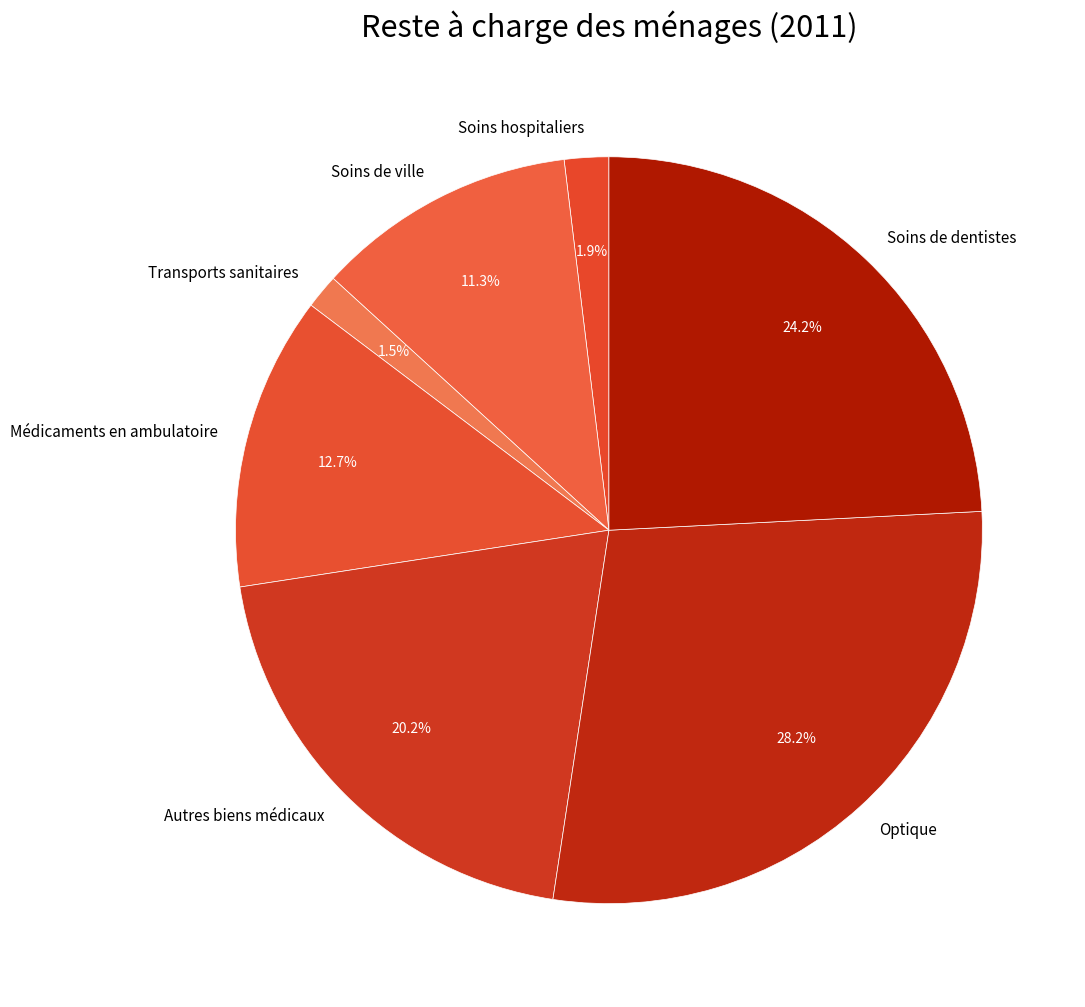

To the nearest percent, what percentage of the pie is Soins de ville?

11%